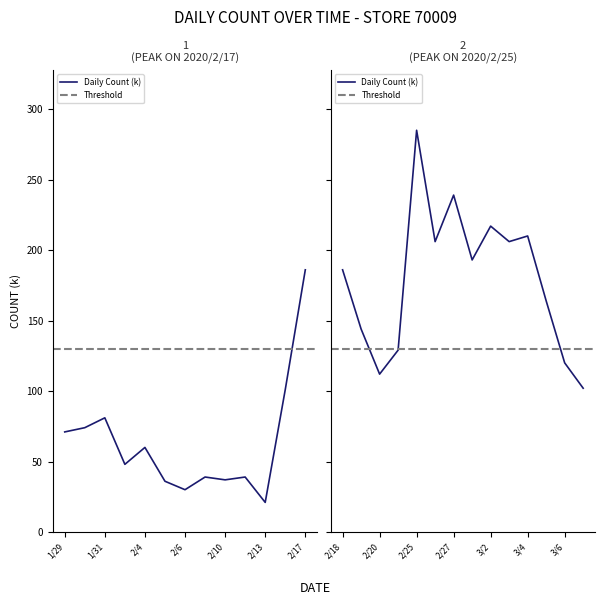

At which category does the data reach its first local valley?

2020/2/3